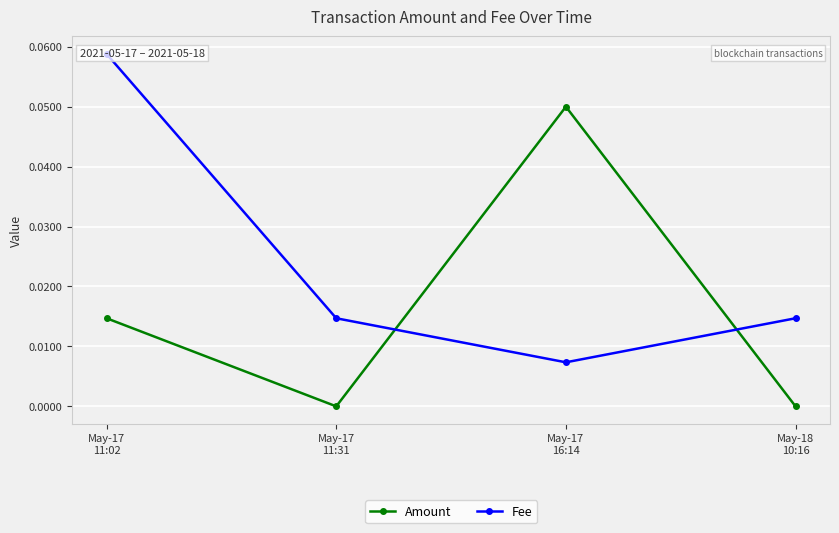

How many interior local valleys does the Amount series have?

1